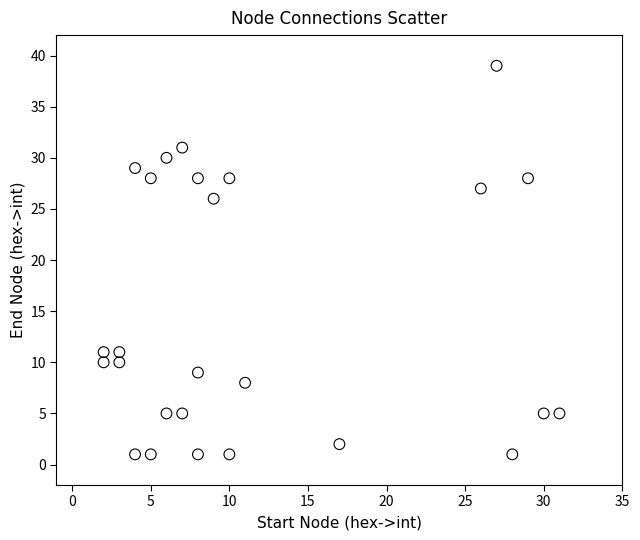

What is the range of X values (max minus min)?

29